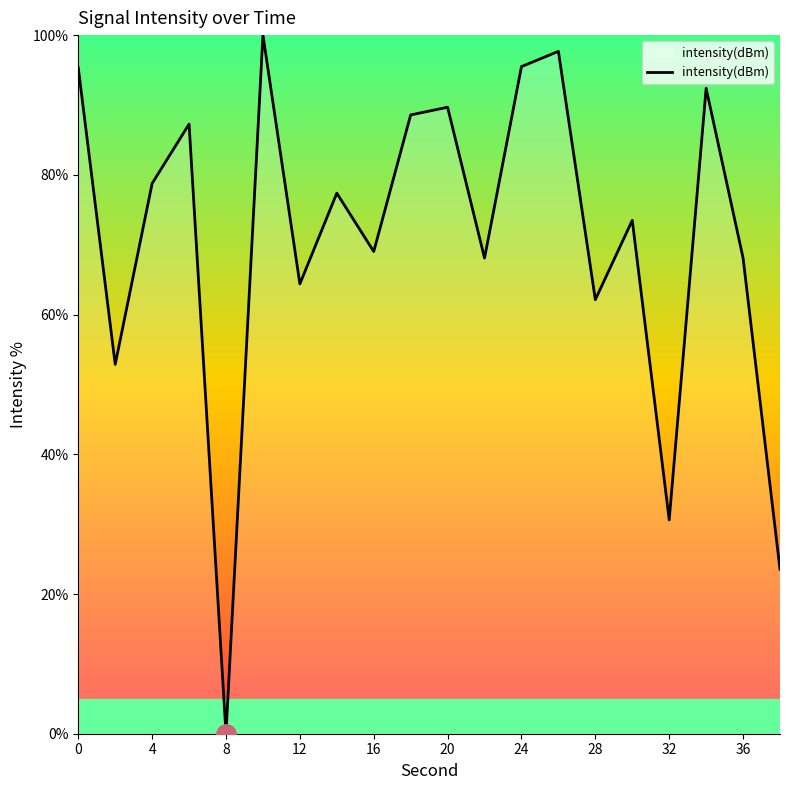

What is the difference between the maximum and minimum values?

100.0